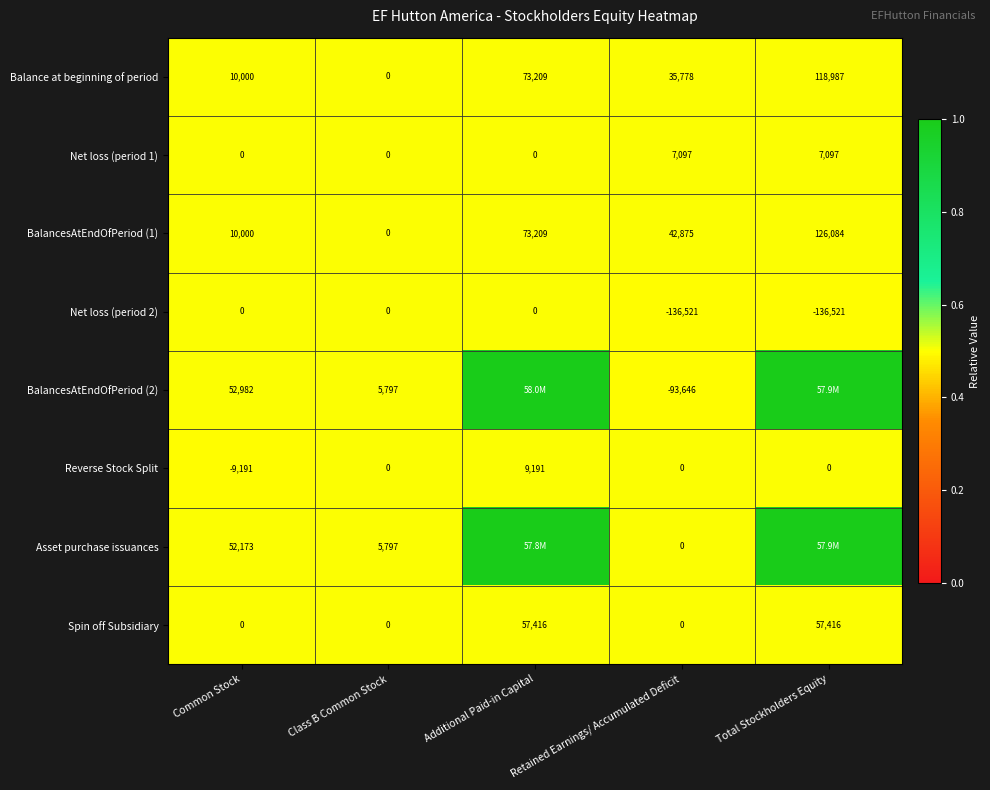

At which label does Balance at beginning of period reach its peak?

Total Stockholders Equity